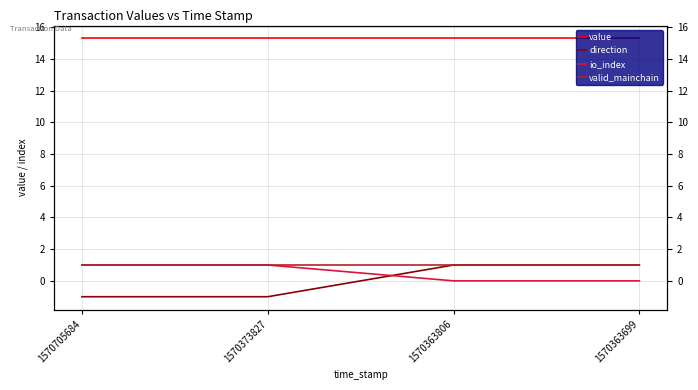

True or false: value and io_index intersect in this chart.

False